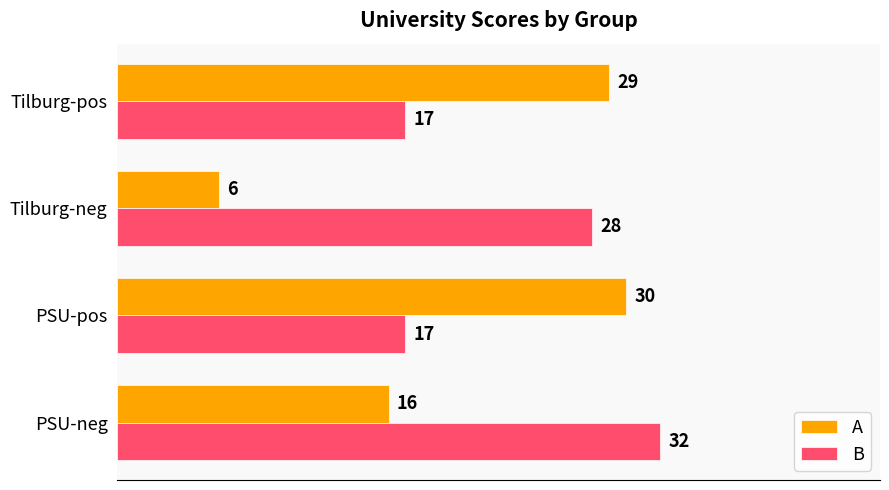

Which series has the largest total across all categories?

B